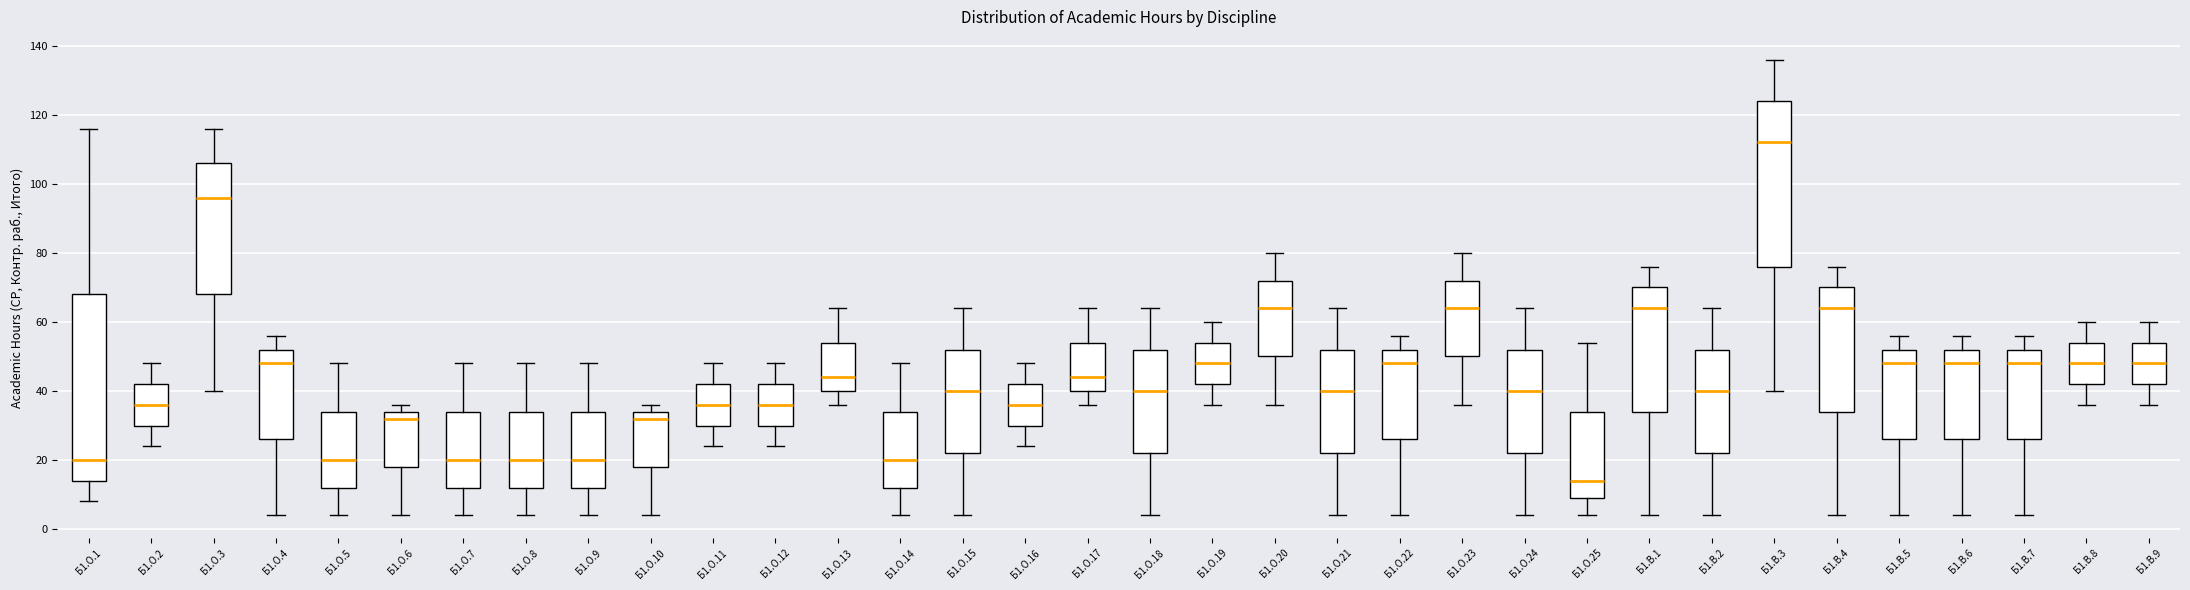

Comparing the boxes themselves (not the whiskers), which one is the tallest?

Б1.О.1